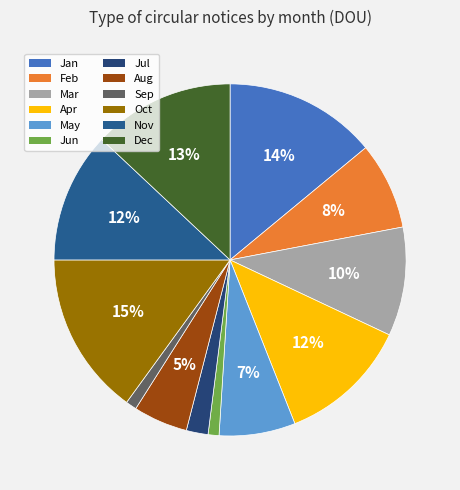

Count the number of slices in the pie.

12